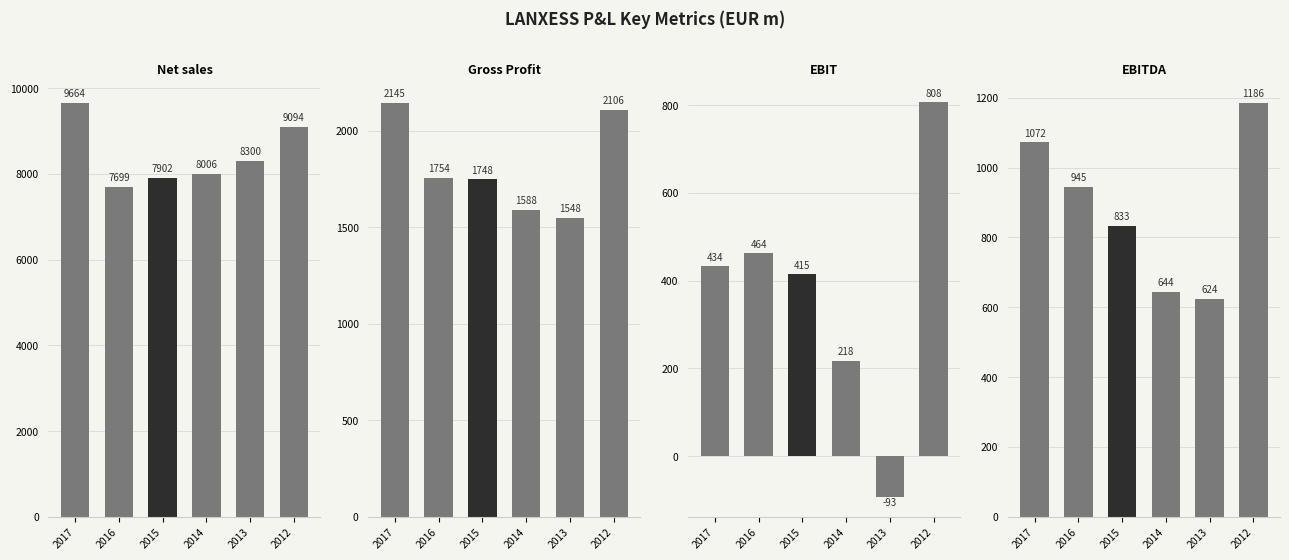

What is the spread (max minus min) of values at 2012?

8286